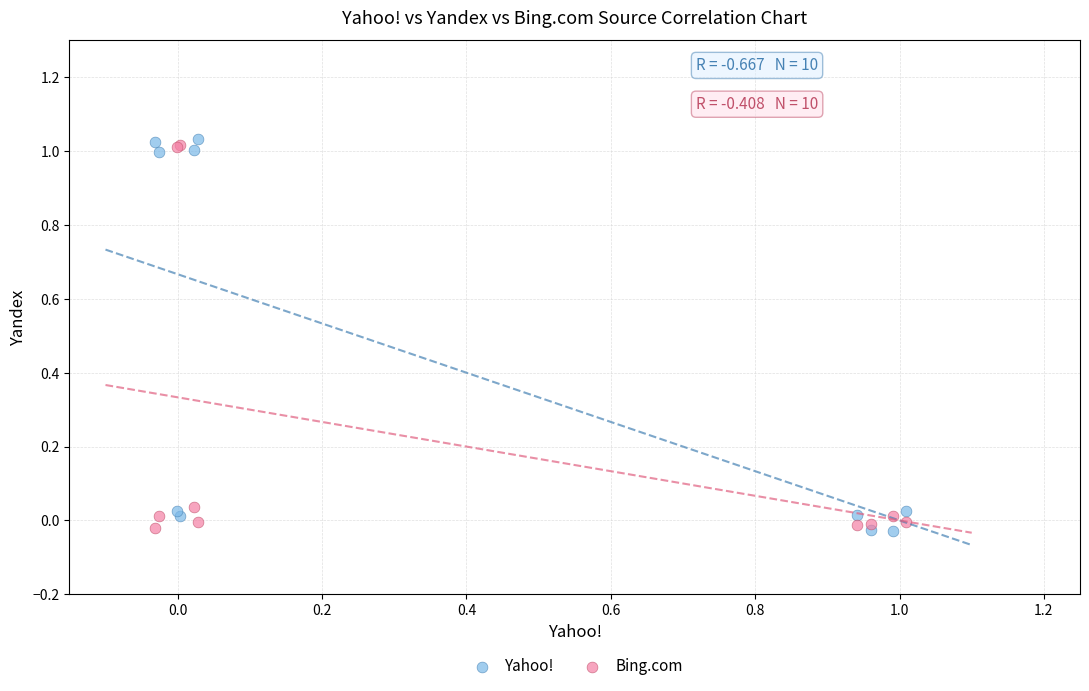

Which series contains the highest Y value?

Yahoo!